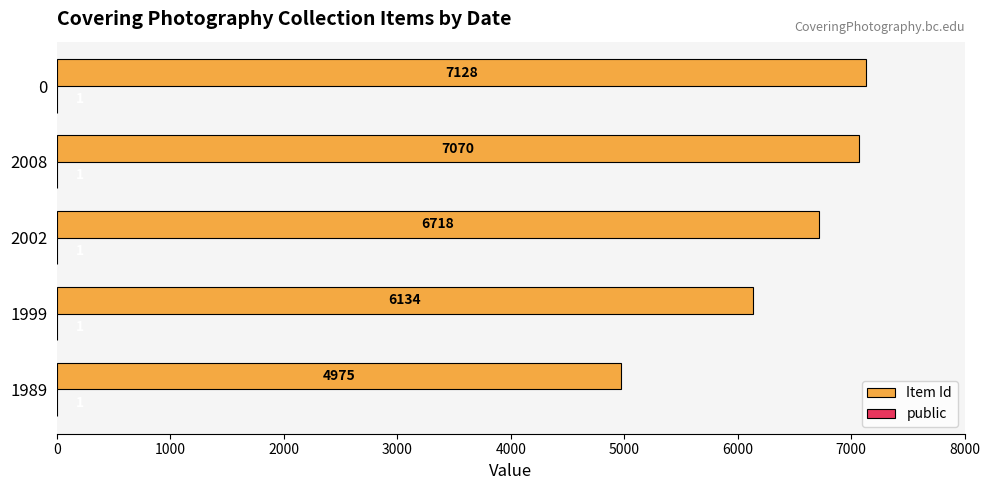

The value of Item Id at 1989 is 4975. True or false?

True